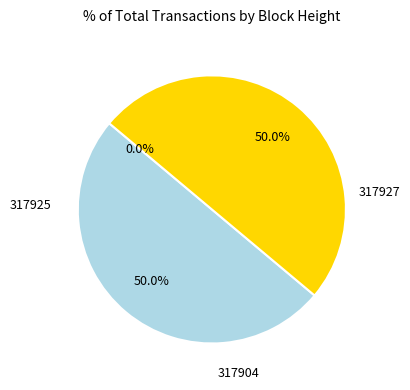

To the nearest percent, what is the difference between the largest and smallest slice percentages?

50%